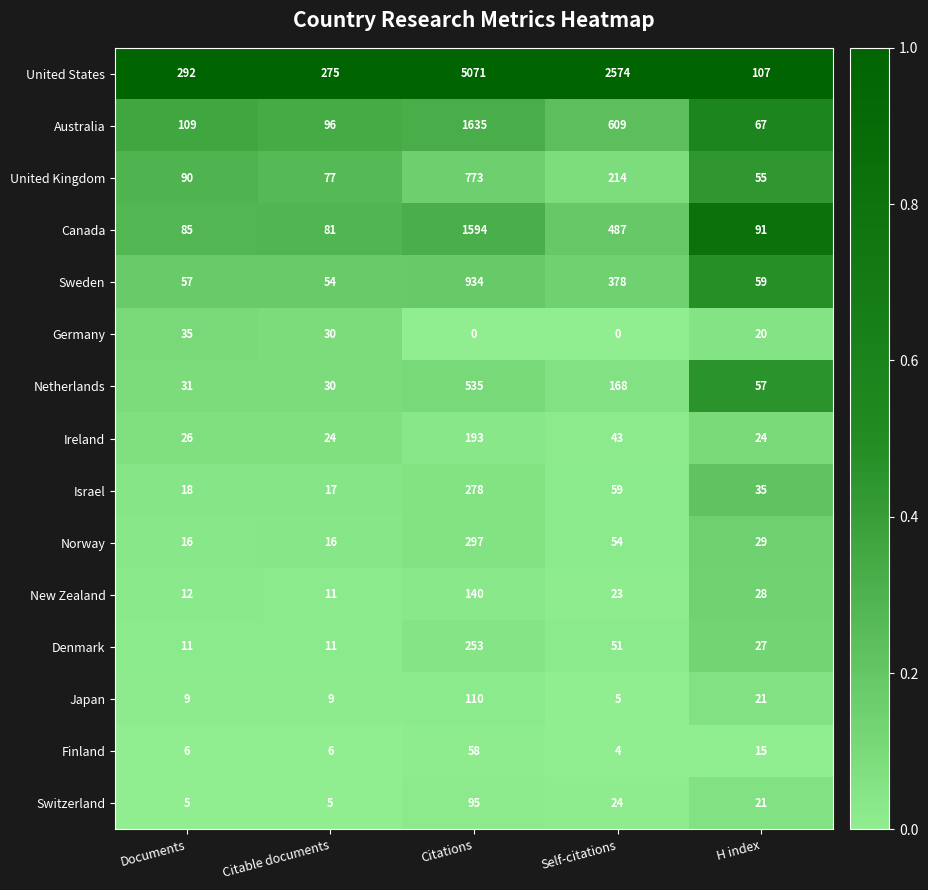

What is the average value of the Sweden series?

296